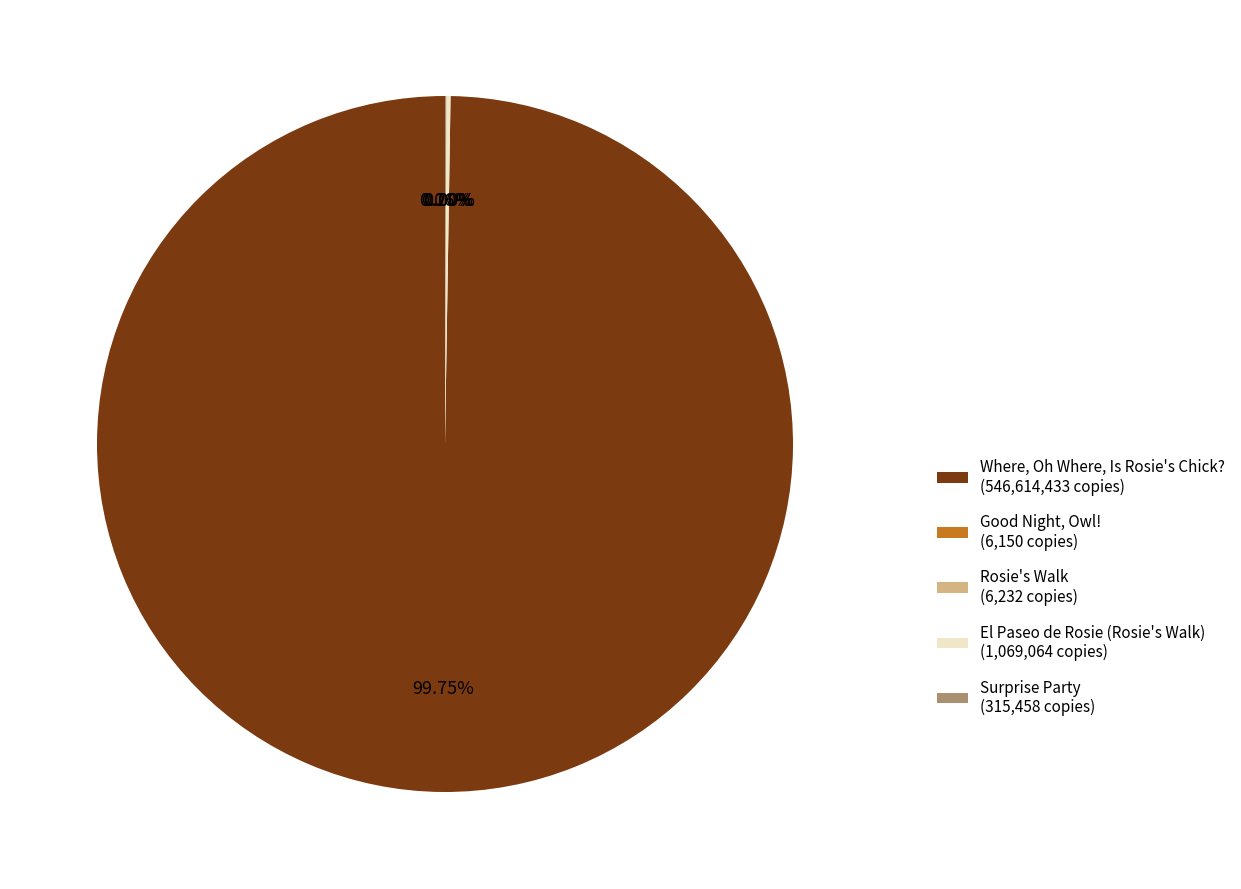

Is Where, Oh Where, Is Rosie's Chick? (546,614,433 copies) the majority of the pie?

Yes